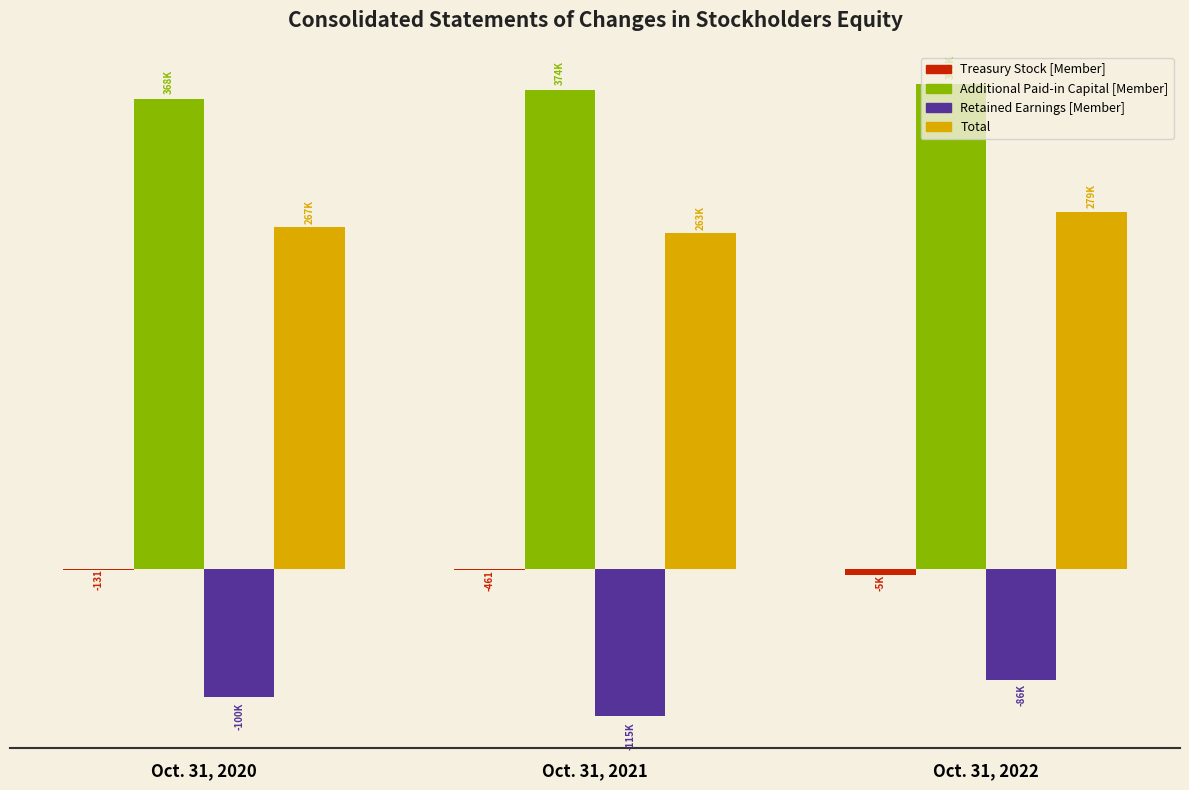

Reading left to right, what are all the values shown in this chart?

Treasury Stock [Member]: -131	-461	-4609
Additional Paid-in Capital [Member]: 367681	374272	379395
Retained Earnings [Member]: -99840	-114913	-86237
Total: 267110	262575	279327